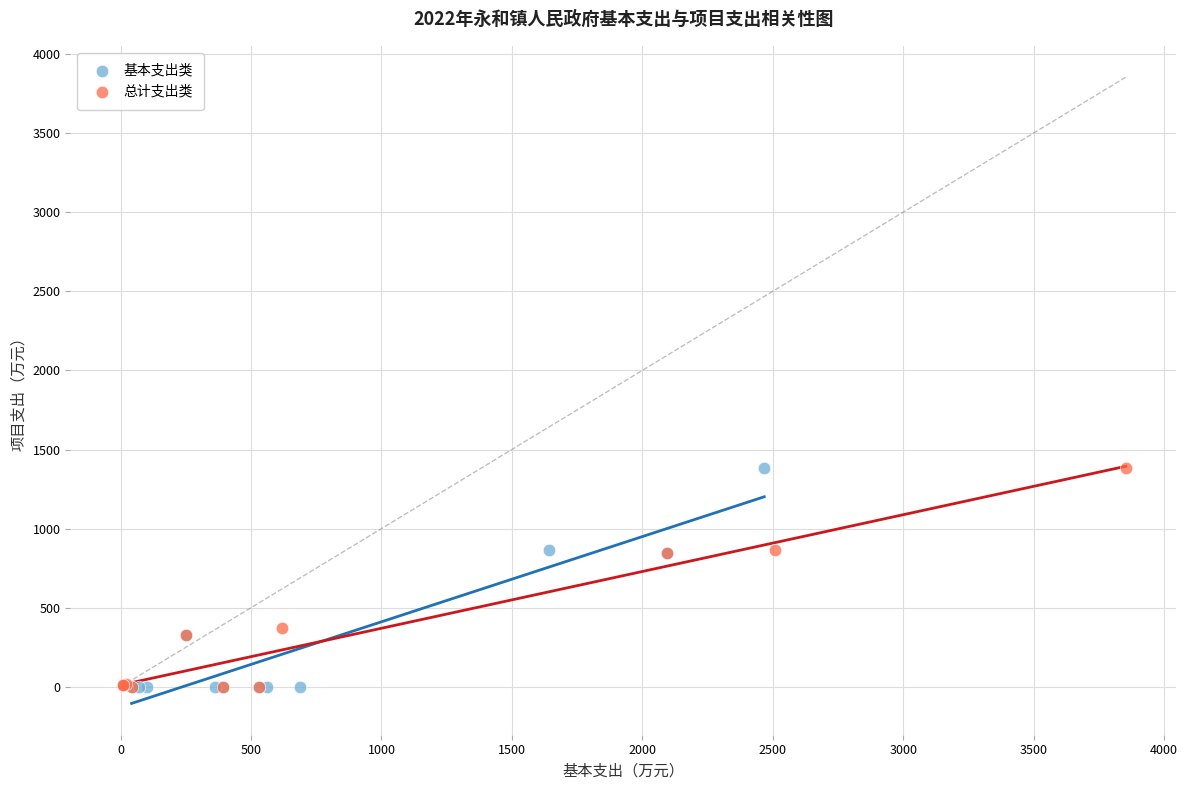

What are all the series names shown in the legend?

基本支出类, 总计支出类